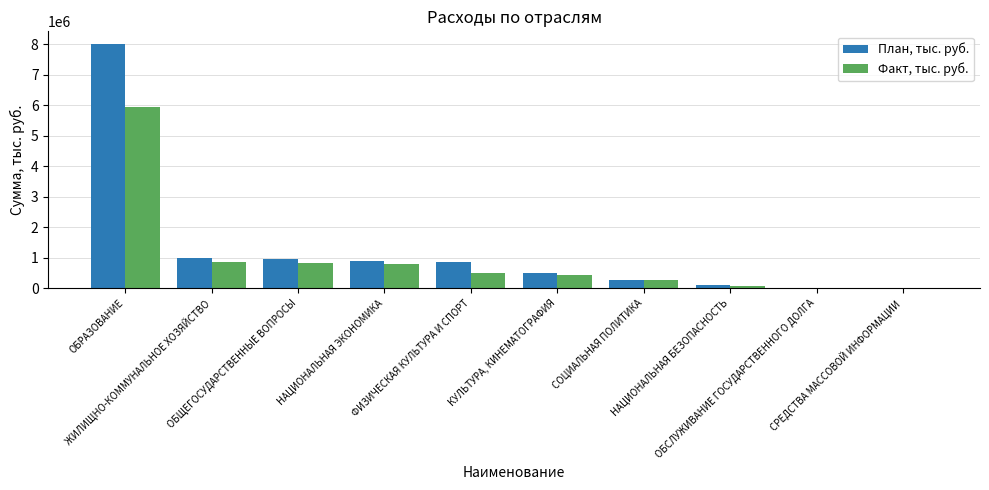

What is the maximum value shown in the chart?

8023812.6